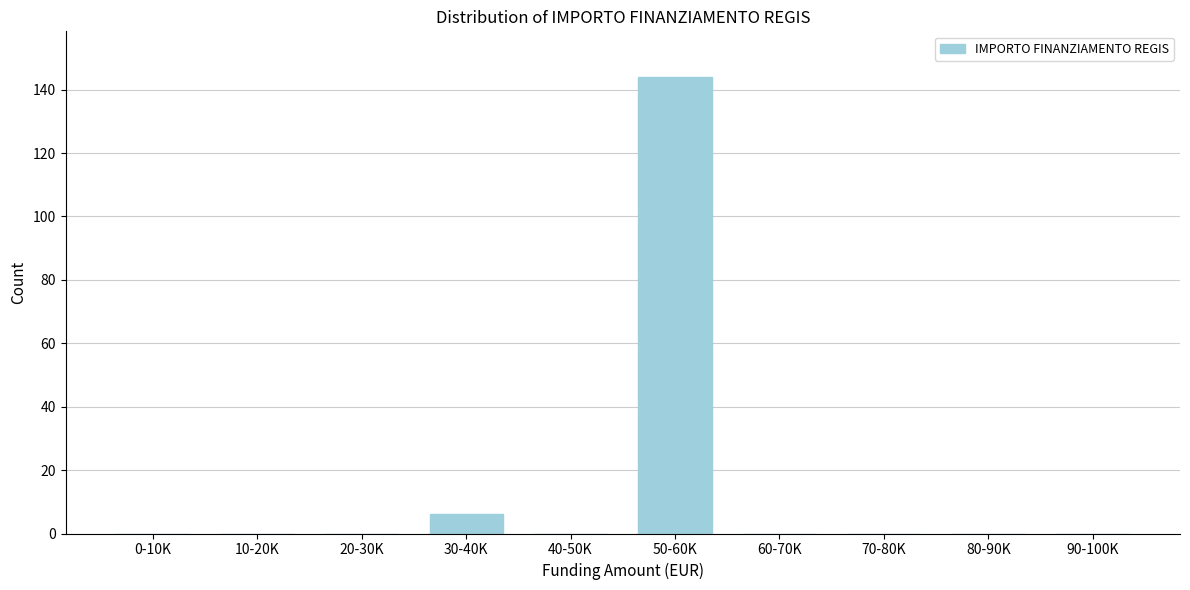

Reading right to left, extract all data points from this chart.

90-100K=0	80-90K=0	70-80K=0	60-70K=0	50-60K=144	40-50K=0	30-40K=6	20-30K=0	10-20K=0	0-10K=0